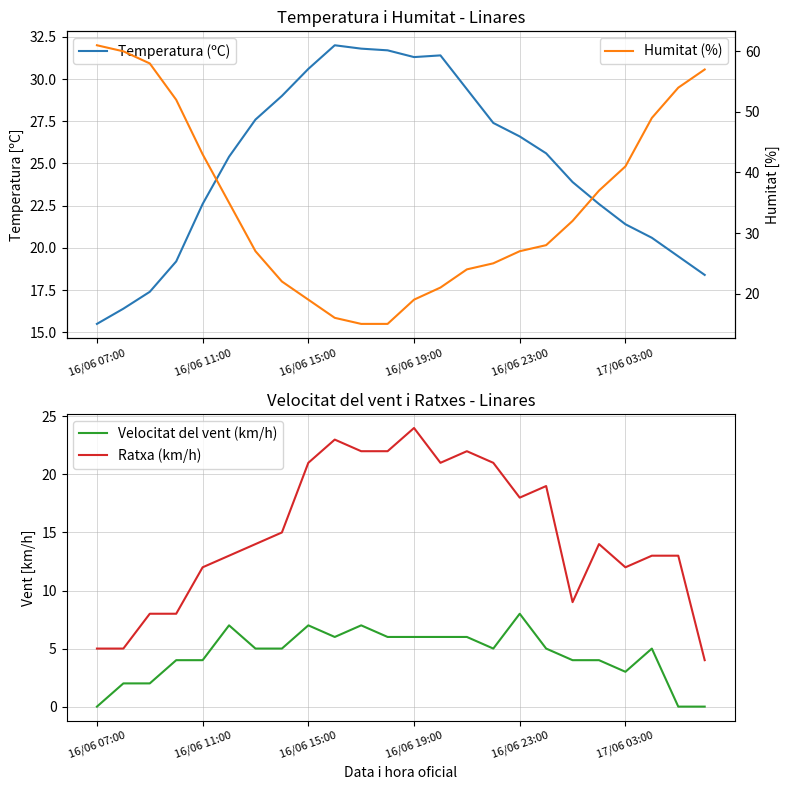

What is the difference between the maximum and minimum values in the Ratxa (km/h) series?

20